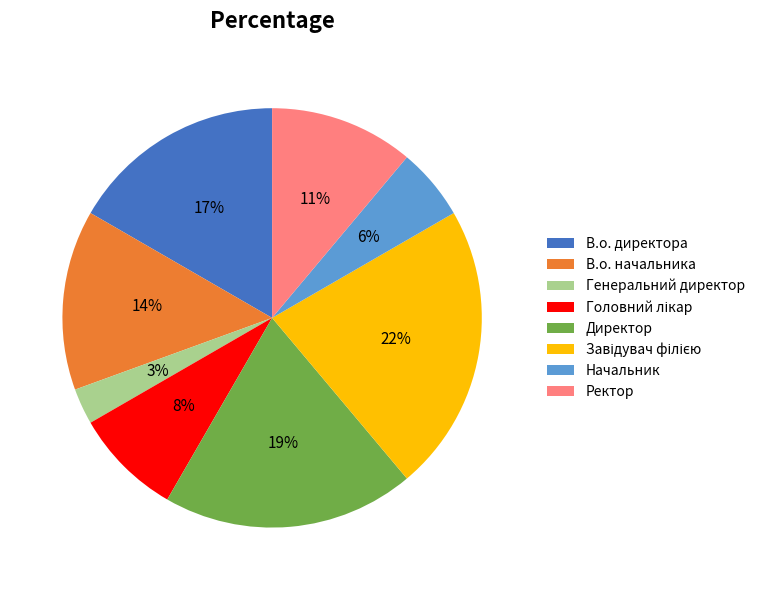

Does any single category account for the majority?

No